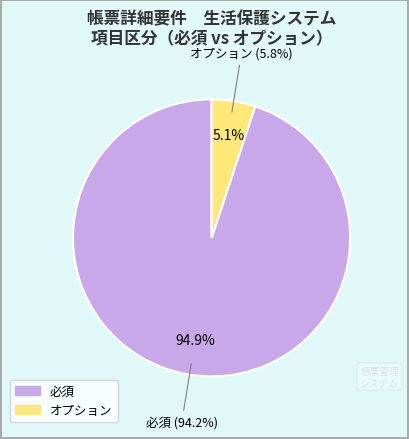

What portion of the pie excludes オプション?

94.9%